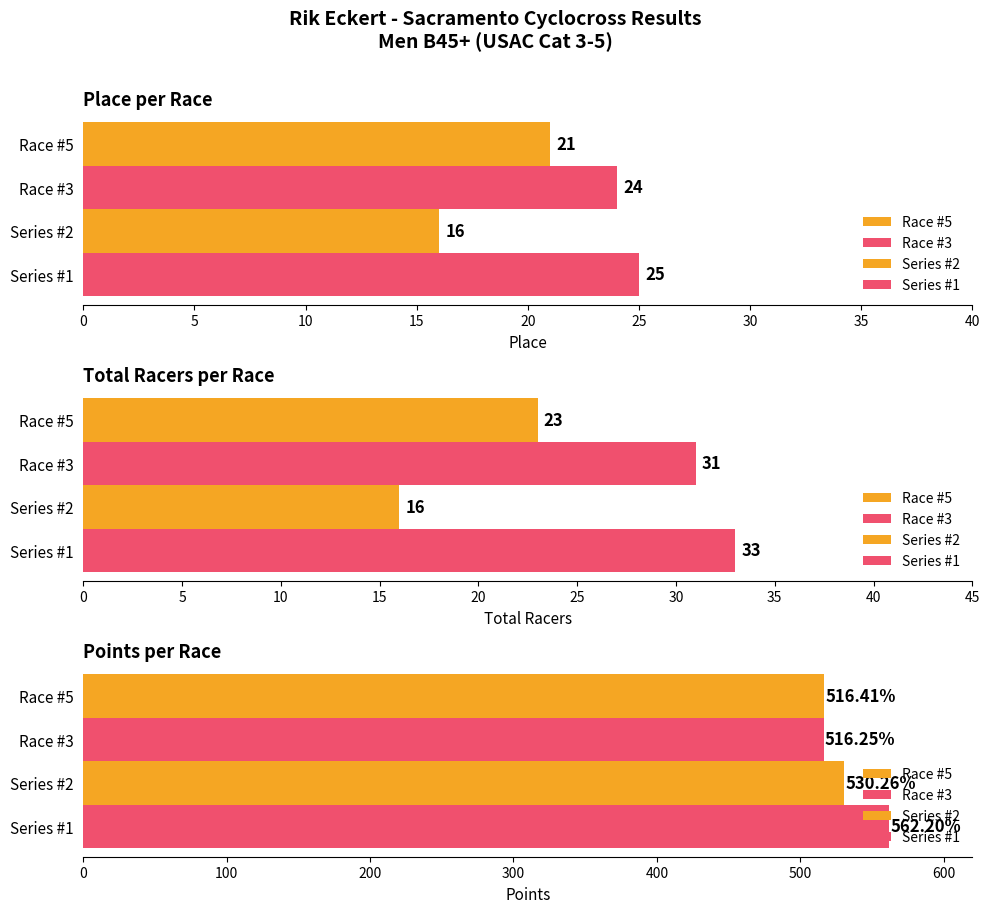

What is the sum of all Points values?

2125.1